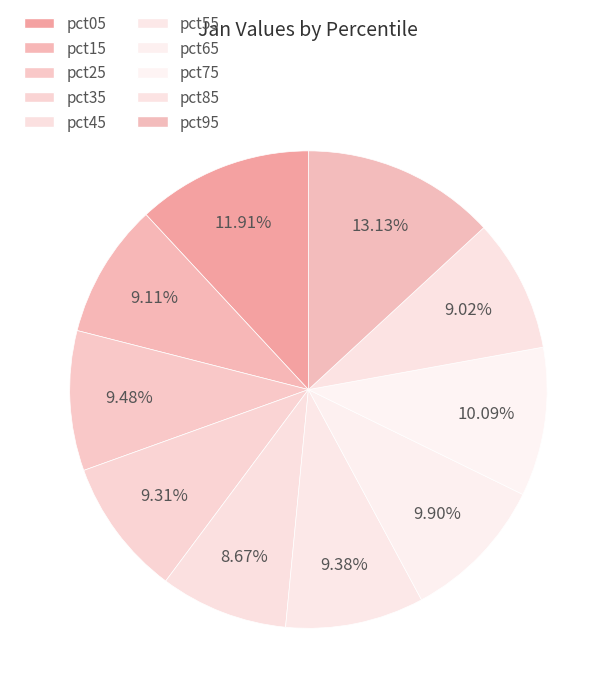

How many slices are in this pie chart?

10